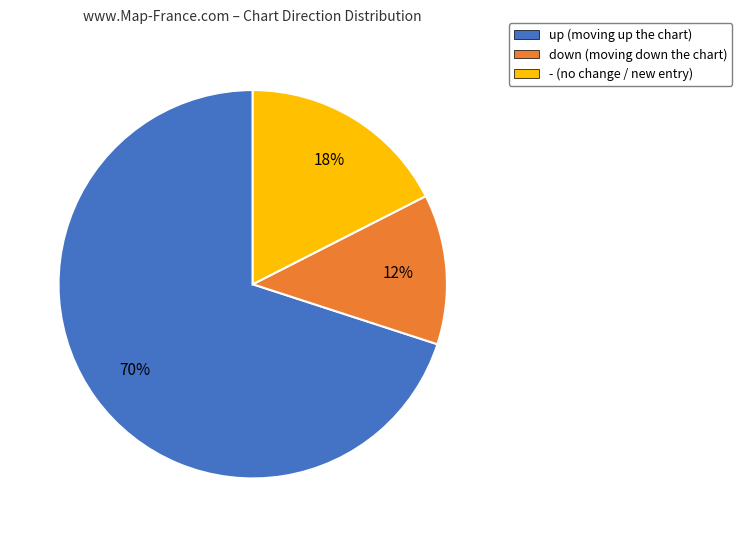

True or false: - (no change / new entry) accounts for 17% of the total.

True